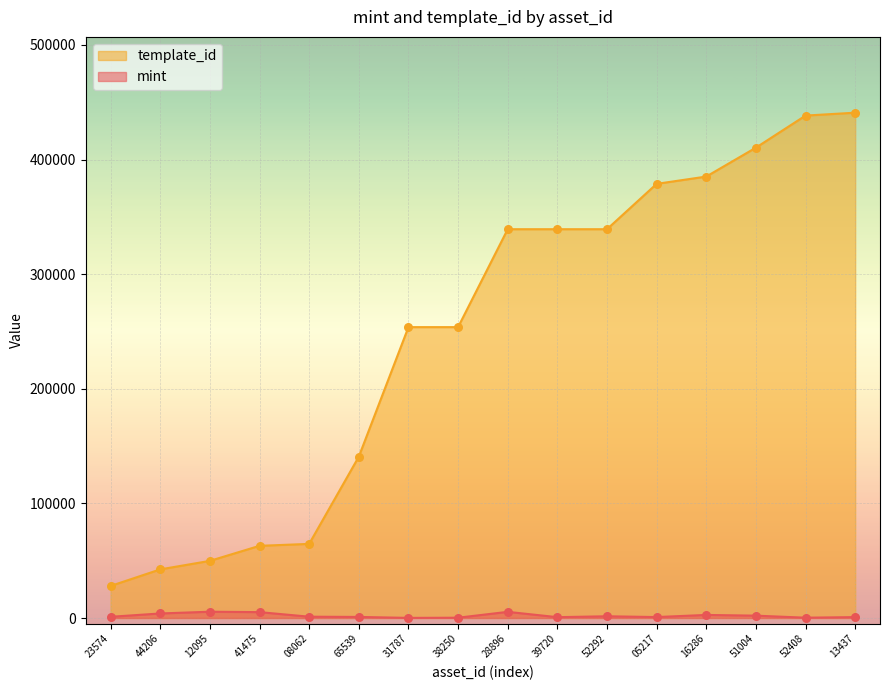

At how many categories does at least one series exceed 284074?

8